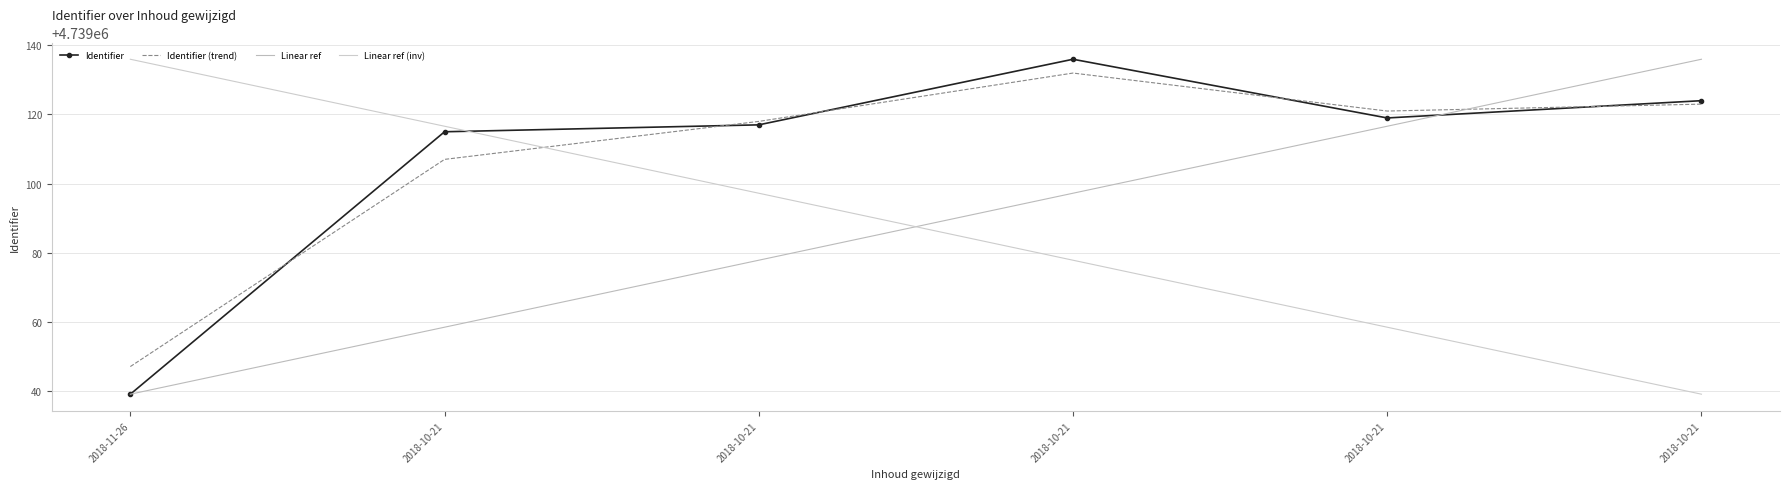

Reading left to right, extract all data points from this chart.

4739039	4739115	4739117	4739136	4739119	4739124